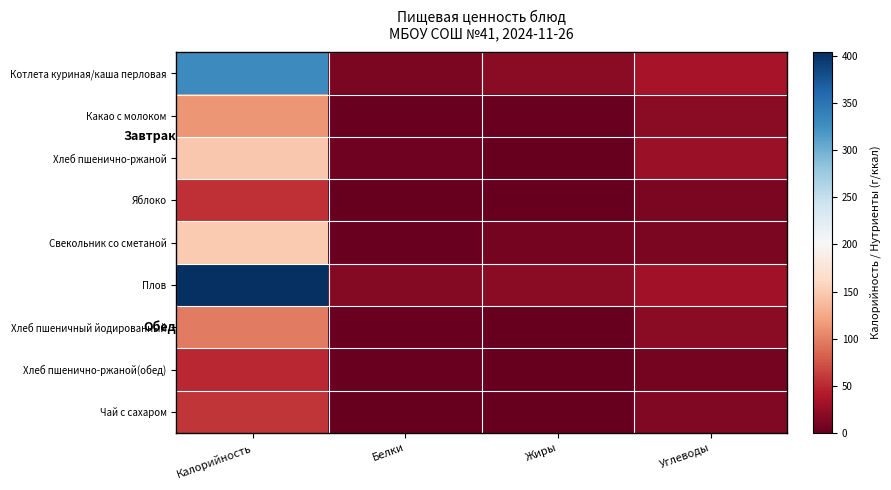

Reading left to right, list all the values displayed in this chart.

Котлета куриная/каша перловая: Калорийность=331	Белки=12	Жиры=20	Углеводы=36
Какао с молоком: Калорийность=113	Белки=3	Жиры=3	Углеводы=19
Хлеб пшенично-ржаной: Калорийность=147	Белки=6	Жиры=1	Углеводы=28
Яблоко: Калорийность=54	Белки=0	Жиры=0	Углеводы=12
Свекольник со сметаной: Калорийность=149	Белки=3	Жиры=8	Углеводы=12
Плов: Калорийность=404	Белки=16	Жиры=20	Углеводы=33
Хлеб пшеничный йодированный: Калорийность=97	Белки=3	Жиры=0	Углеводы=20
Хлеб пшенично-ржаной(обед): Калорийность=50	Белки=3	Жиры=1	Углеводы=8
Чай с сахаром: Калорийность=58	Белки=0	Жиры=0	Углеводы=15